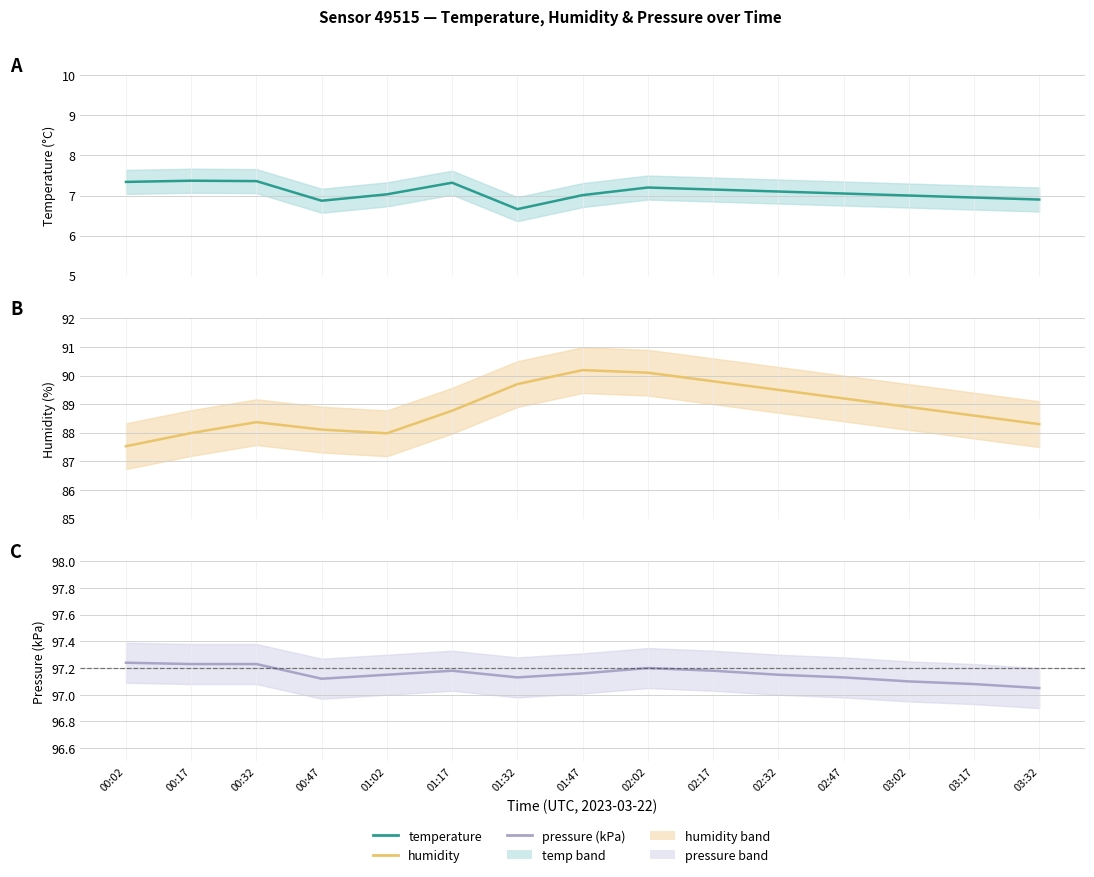

Is it true that pressure (kPa) equals 51.7 at 00:02?

False